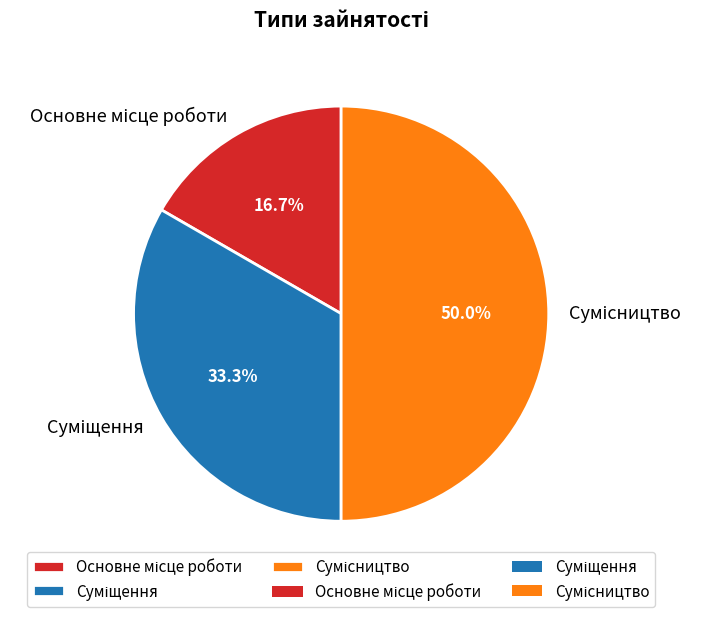

Which slice is the largest?

Сумісництво